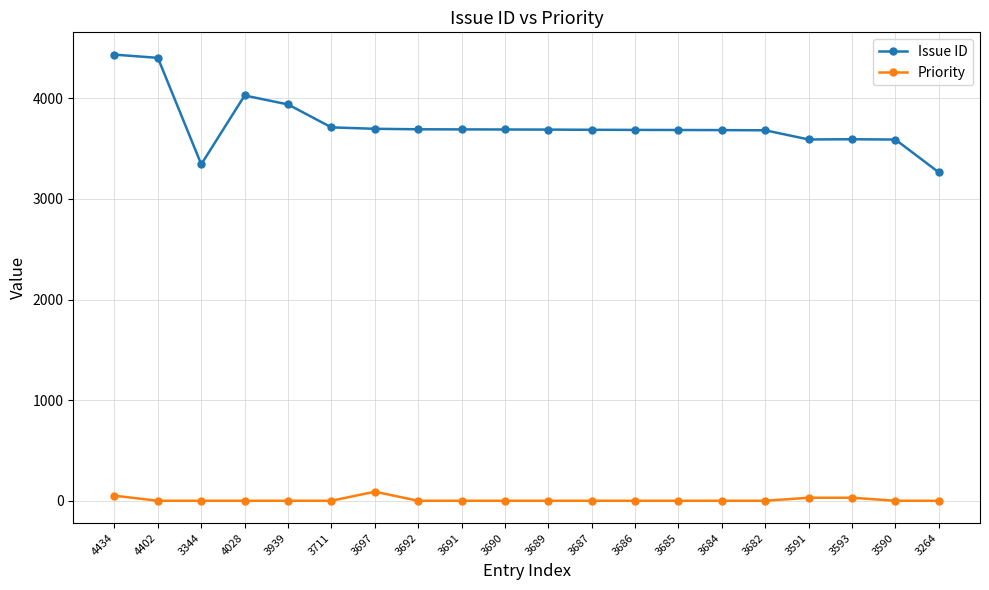

Between 4434 and 4402, which series saw the biggest shift?

Priority